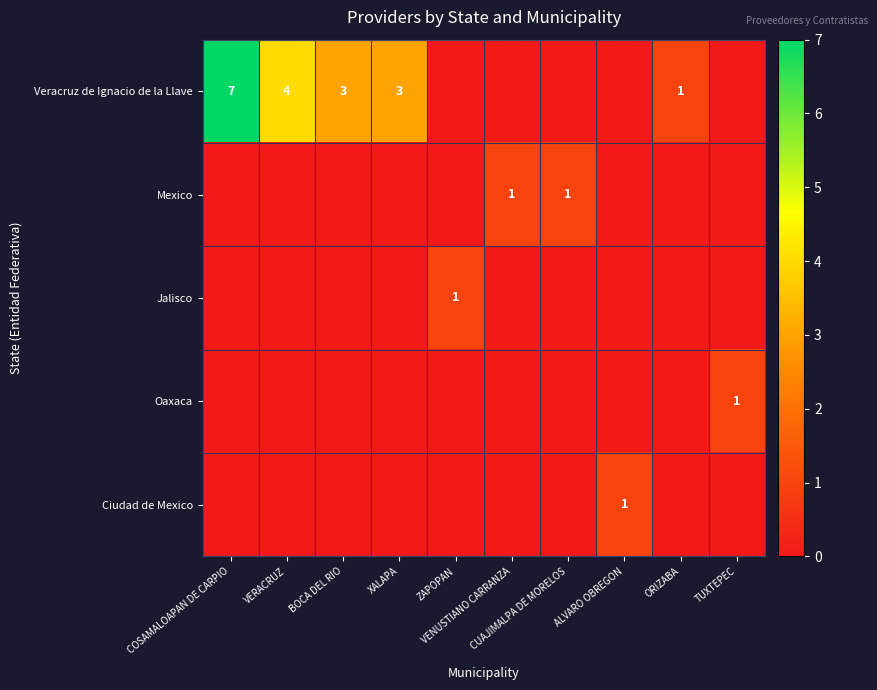

Which series has the largest total across all categories?

Veracruz de Ignacio de la Llave